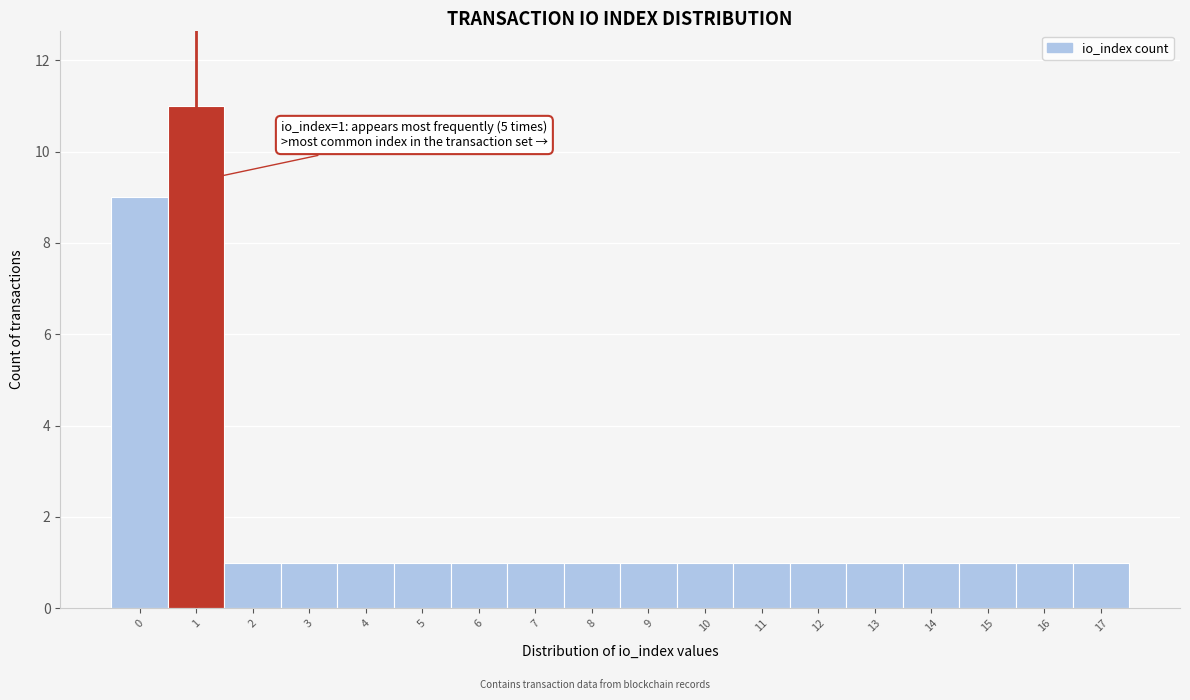

Which range on the x-axis has the tallest bar?

0.5 to 1.5